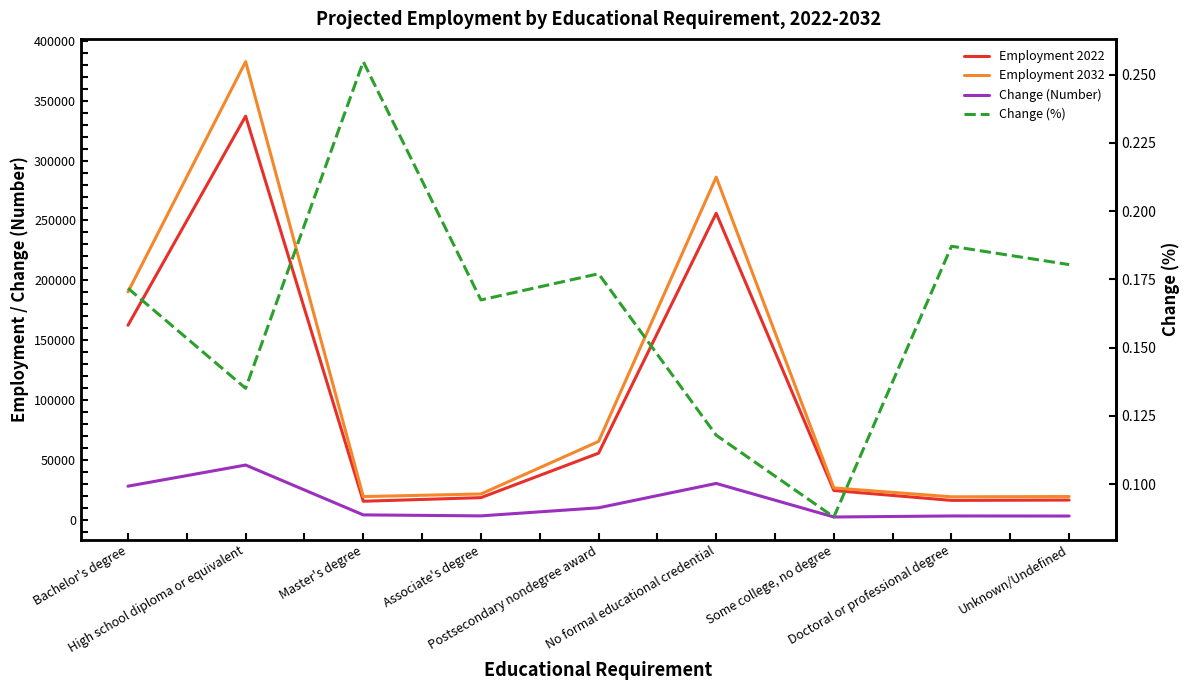

What position from the right is Associate's degree?

6